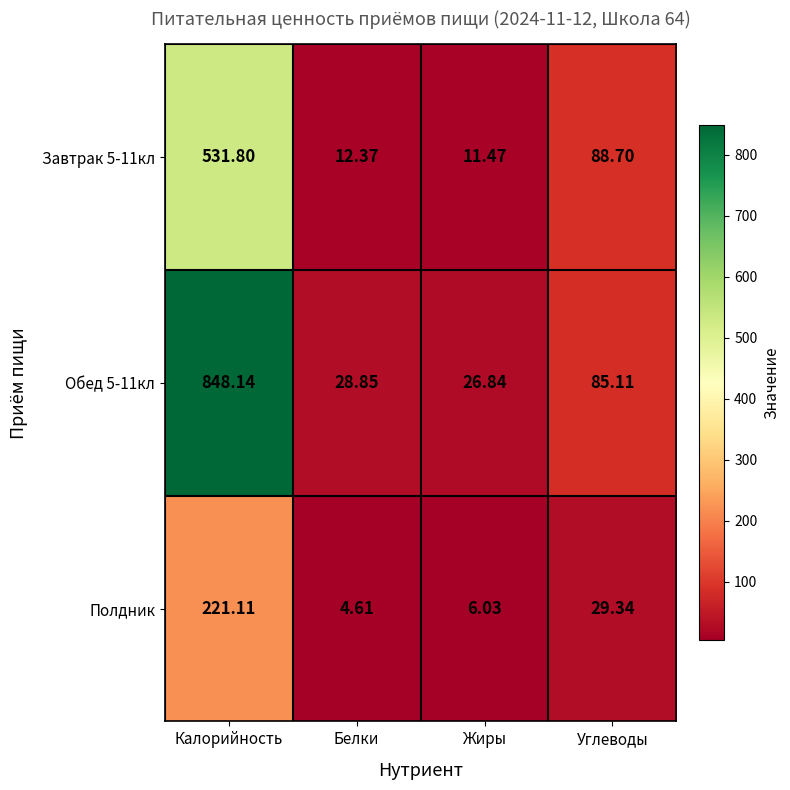

Between Калорийность and Углеводы, which series saw the biggest shift?

Обед 5-11кл